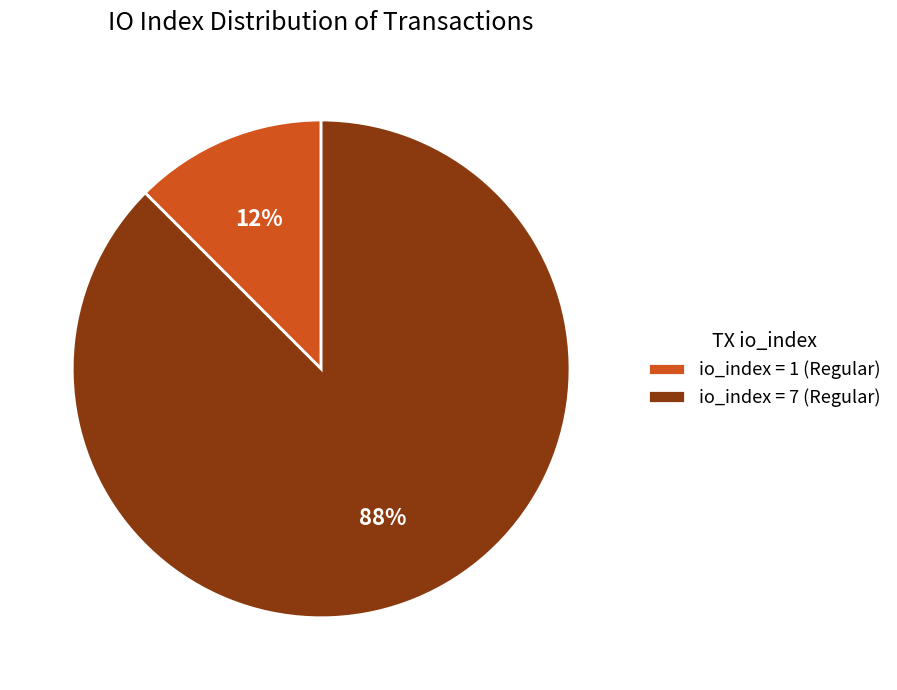

Which has a higher value, io_index = 7 (Regular) or io_index = 1 (Regular)?

io_index = 7 (Regular)